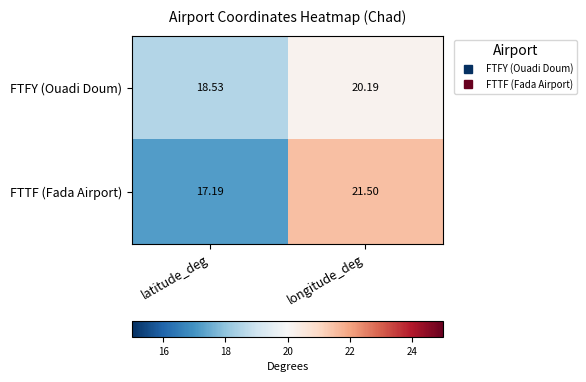

Which category has the highest value across all series?

longitude_deg